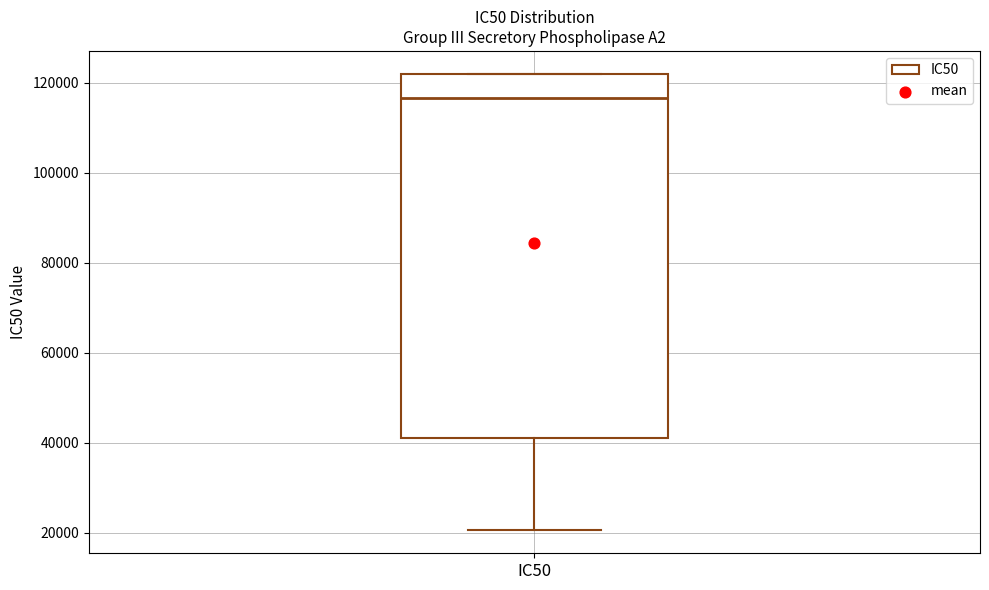

Read this box plot against the y-axis: the position of the median line, the range covered by the box, and the ends of both whiskers. The values are not printed on the chart, so give them approximately, as read against the axis.

median 116000, box 42000 to 122000, whiskers 20000 to 122000